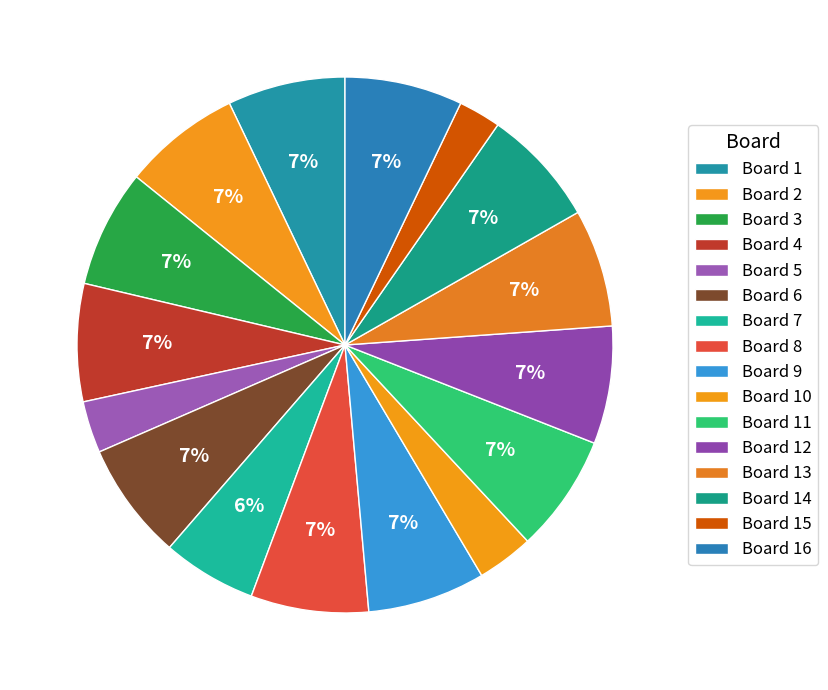

What percentage is the Board 3 slice, to the nearest percent?

7%